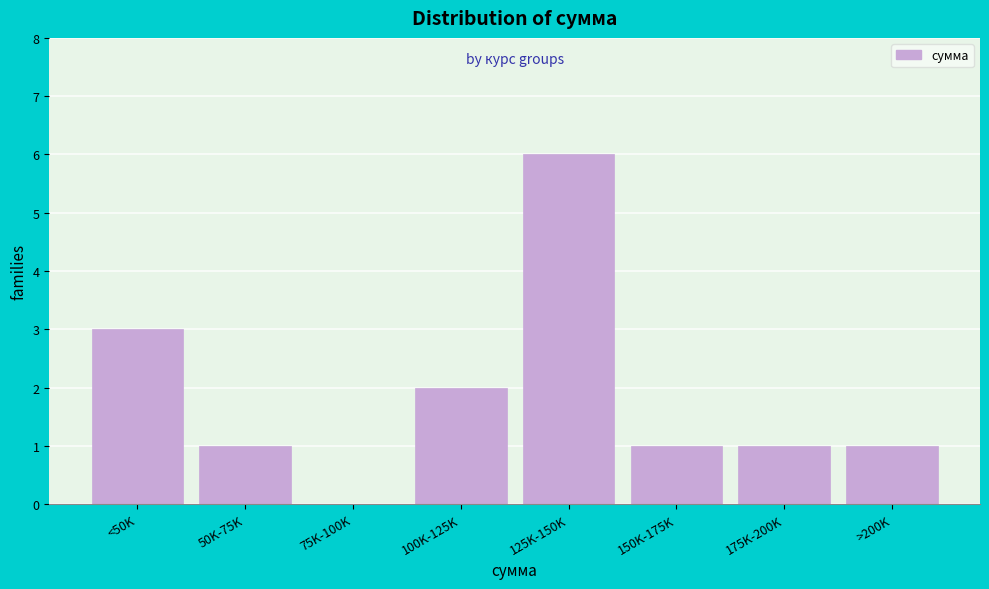

Reading left to right, extract all data points from this chart.

<50K=3	50K-75K=1	75K-100K=0	100K-125K=2	125K-150K=6	150K-175K=1	175K-200K=1	>200K=1